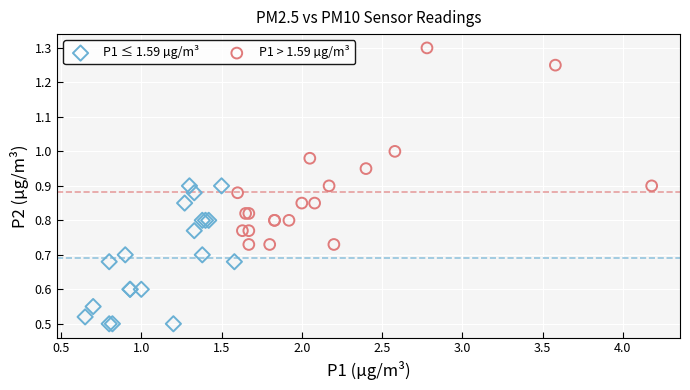

Which series has the widest spread of Y values?

P1 > 1.59 µg/m³